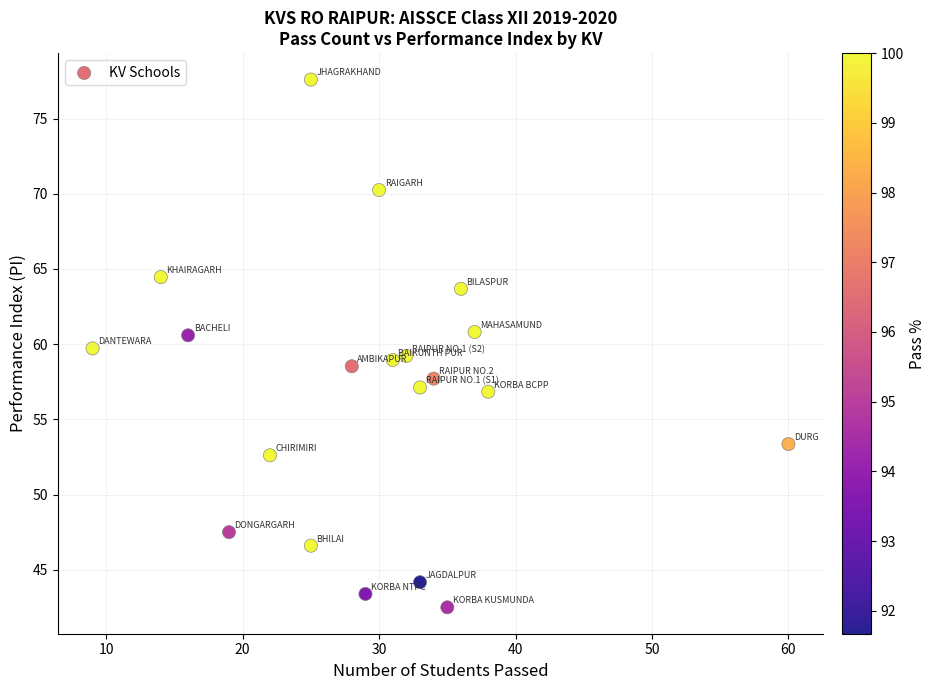

What is the range of X values (max minus min)?

51.0